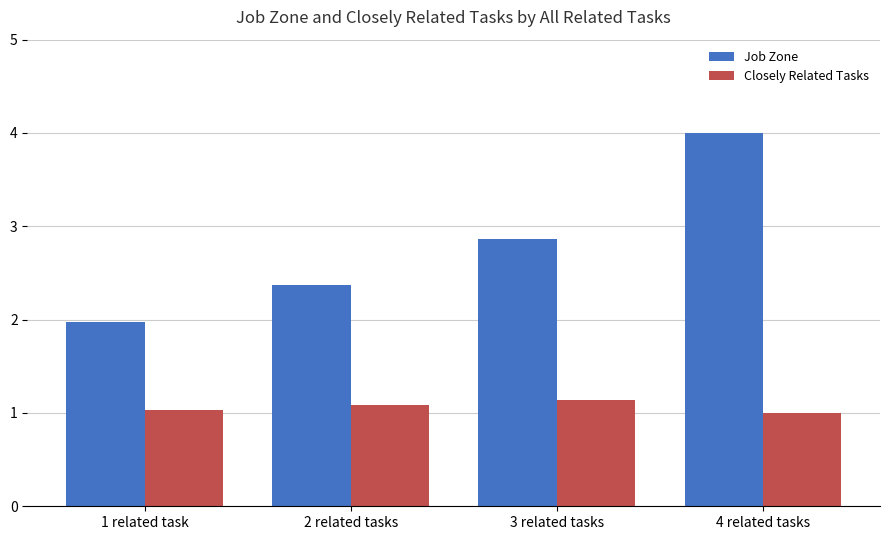

What is the minimum value shown in the chart?

1.0